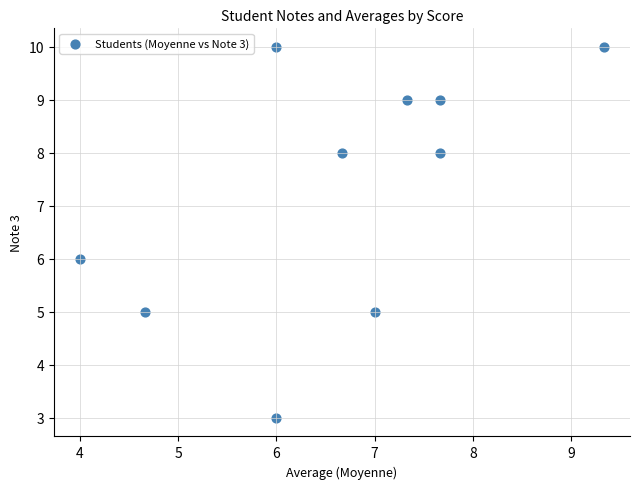

What is the average Y value?

7